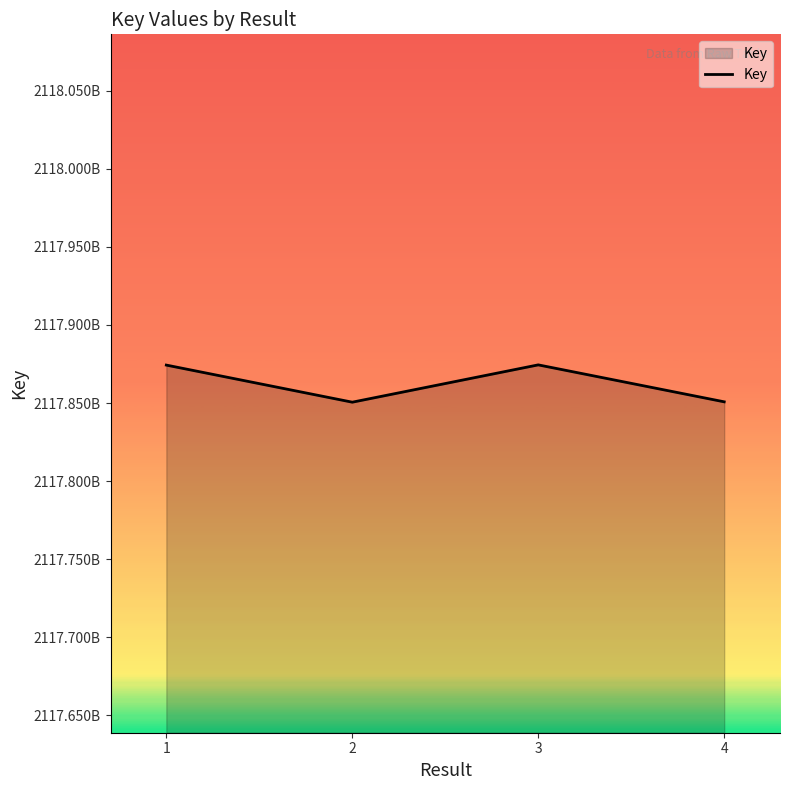

Is this an area chart (filled region under the line)?

Yes